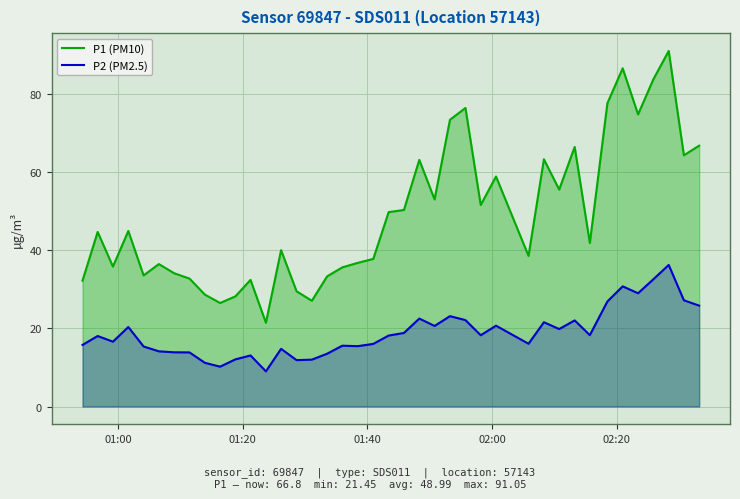

Reading left to right, transcribe all the data shown in this chart.

P1 (PM10): 32.2	44.7	35.8	45.0	33.6	36.5	34.1	32.8	28.7	26.5	28.2	32.4	21.4	40.0	29.5	27.1	33.3	35.6	36.8	37.8	49.8	50.3	63.1	53.0	73.4	76.5	51.6	58.9	38.6	63.3	55.5	66.5	41.9	77.7	86.6	74.8	83.8	91.0	64.3	66.8
P2 (PM2.5): 15.8	18.1	16.6	20.4	15.4	14.1	13.9	13.8	11.2	10.2	12.1	13.1	9.0	14.8	11.9	12.0	13.5	15.6	15.4	16.0	18.2	18.8	22.5	20.6	23.1	22.1	18.2	20.7	16.1	21.6	19.8	22.1	18.3	26.9	30.8	29.0	32.6	36.2	27.2	25.8